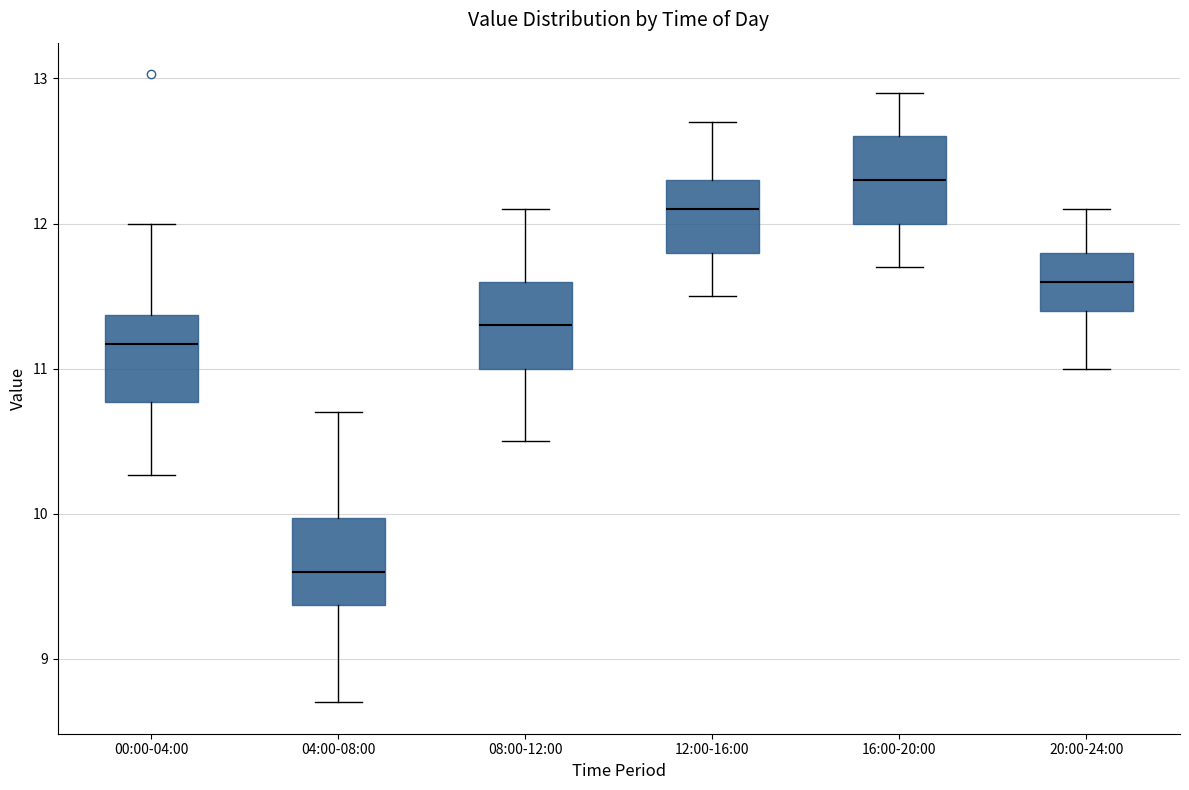

Reading left to right, transcribe this box plot: for each box, give where its median line is, the range the box spans, and where its two whiskers end, as read against the y-axis. The values are not printed on the chart, so give them approximately, as read against the axis.

00:00-04:00: median 11.2, box 10.8 to 11.4, whiskers 10.3 to 12.0
04:00-08:00: median 9.6, box 9.4 to 10.0, whiskers 8.7 to 10.7
08:00-12:00: median 11.3, box 11.0 to 11.6, whiskers 10.5 to 12.1
12:00-16:00: median 12.1, box 11.8 to 12.3, whiskers 11.5 to 12.7
16:00-20:00: median 12.3, box 12.0 to 12.6, whiskers 11.7 to 12.9
20:00-24:00: median 11.6, box 11.4 to 11.8, whiskers 11.0 to 12.1